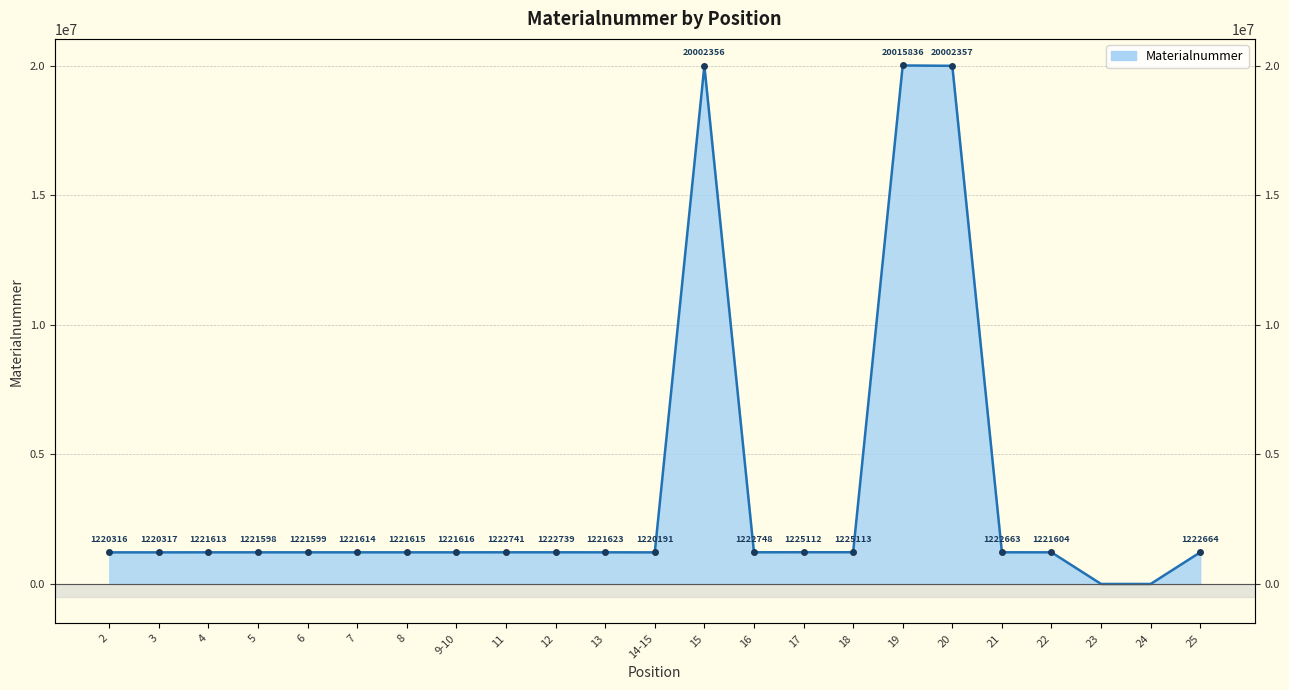

At which category does the chart reach its peak across all series?

19